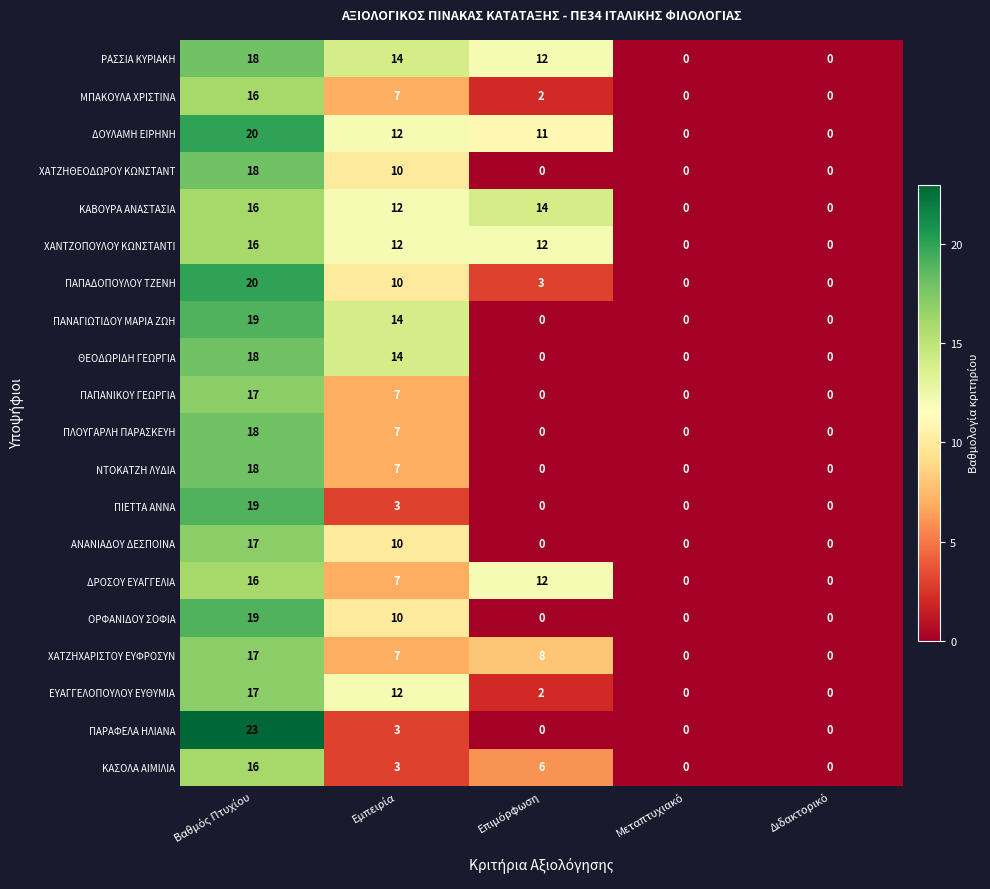

Count the number of categories in the chart.

5